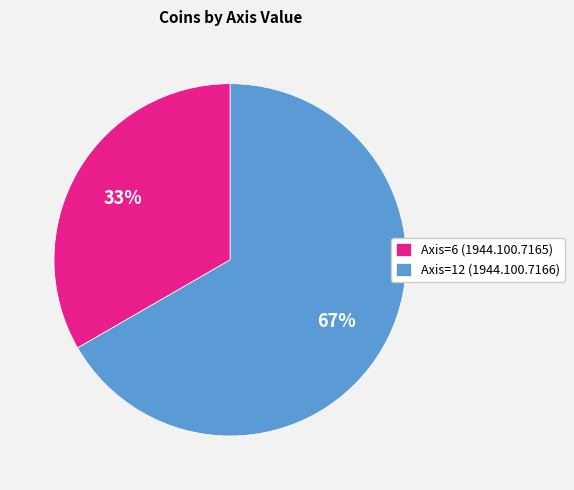

Which slice is the smallest?

Axis=6 (1944.100.7165)